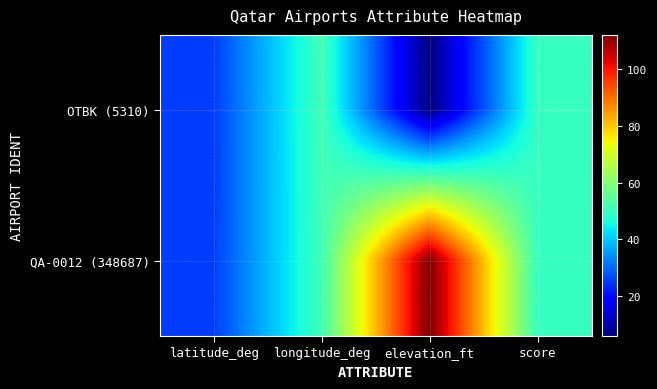

Reading left to right, what are all the values shown in this chart?

OTBK (5310): latitude_deg=25.6	longitude_deg=51.5	elevation_ft=6.0	score=50.0
QA-0012 (348687): latitude_deg=25.8	longitude_deg=51.3	elevation_ft=112.0	score=50.0